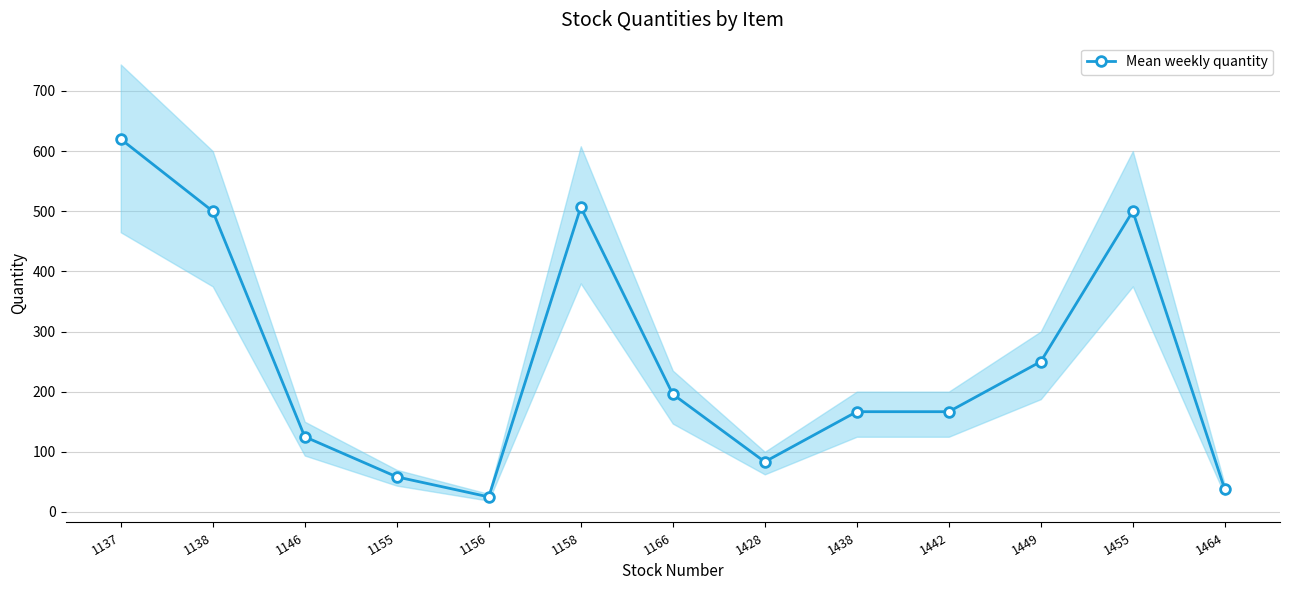

At which label does the data first exceed 166?

1137